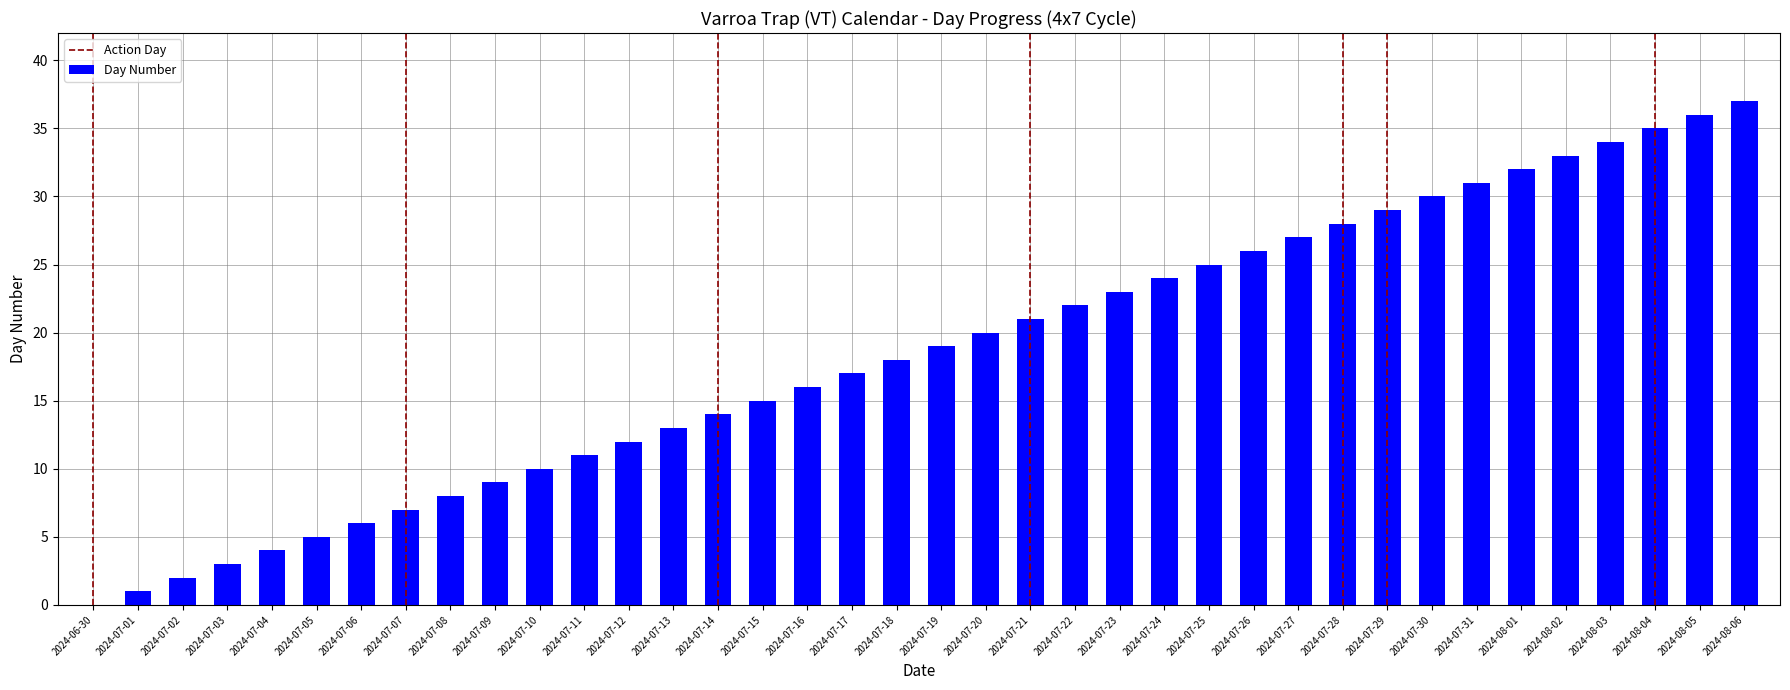

Are the bars horizontal?

No